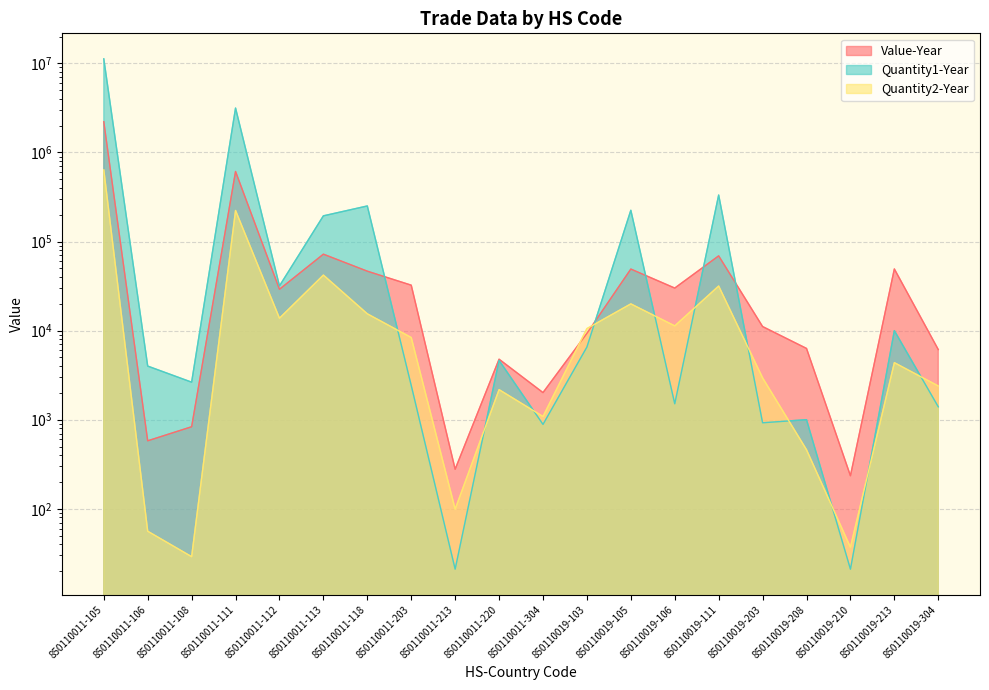

At which category does the chart reach its minimum across all series?

850110011-213